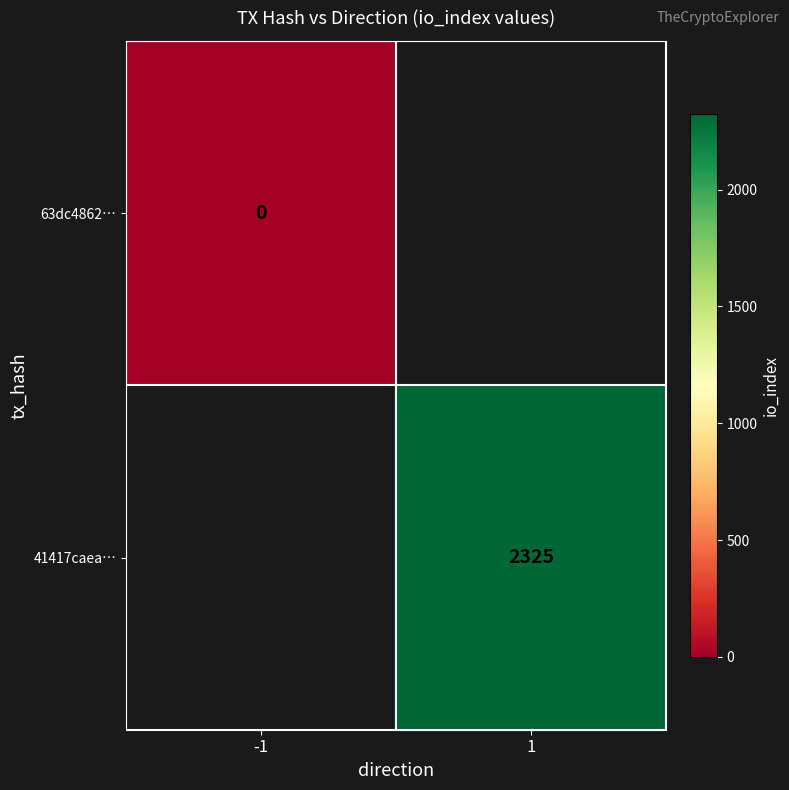

True or false: 41417caea… has a value of 1592 at 1.

False